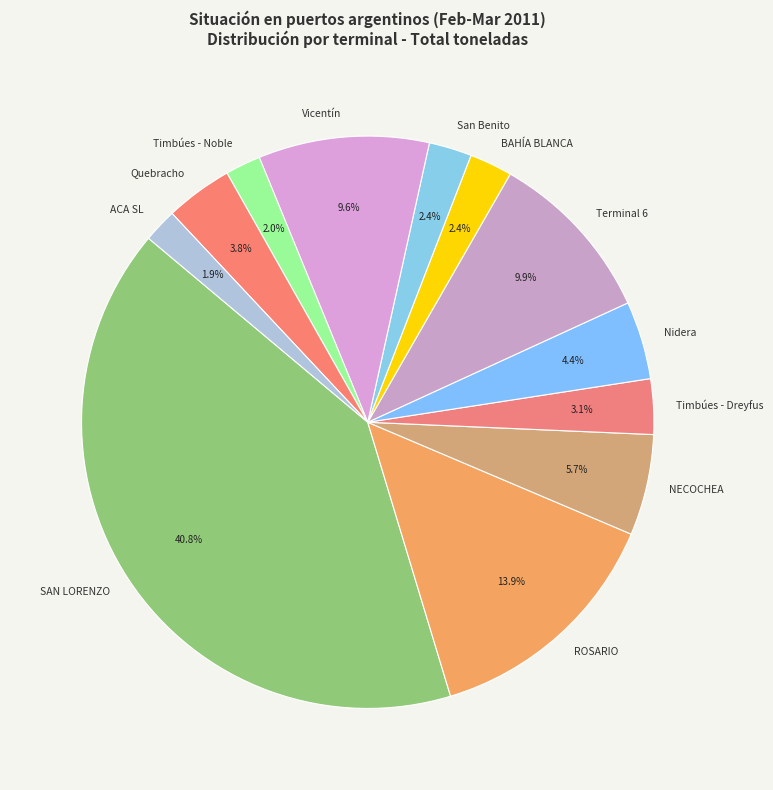

The SAN LORENZO slice represents 30% of the pie. True or false?

False